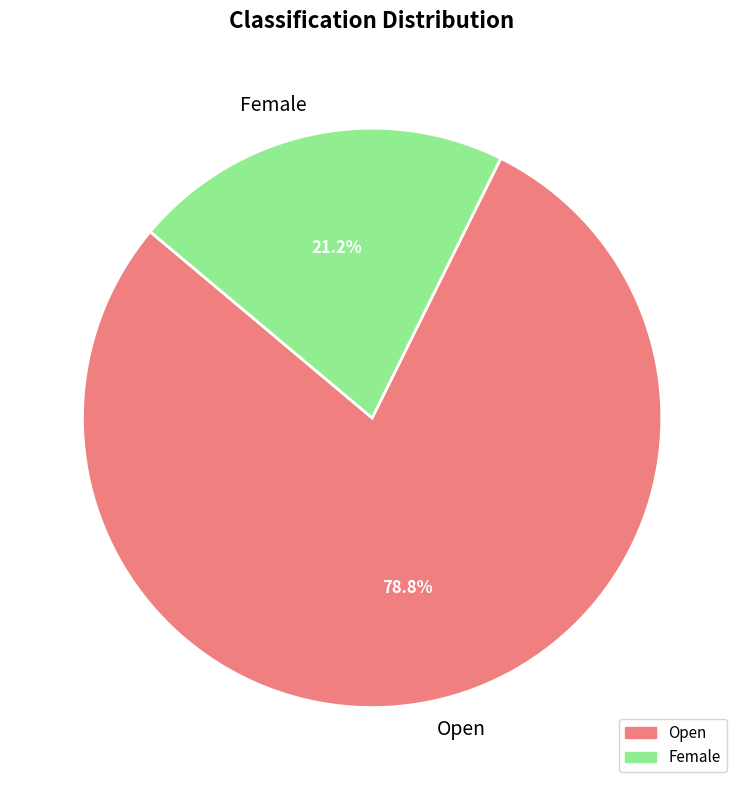

Approximately how many times larger is the value at Female compared to Open?

0.3